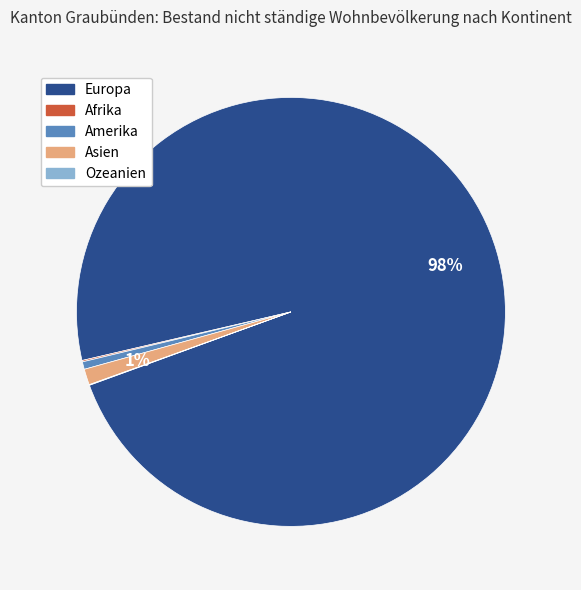

True or false: Europa accounts for 98% of the total.

True